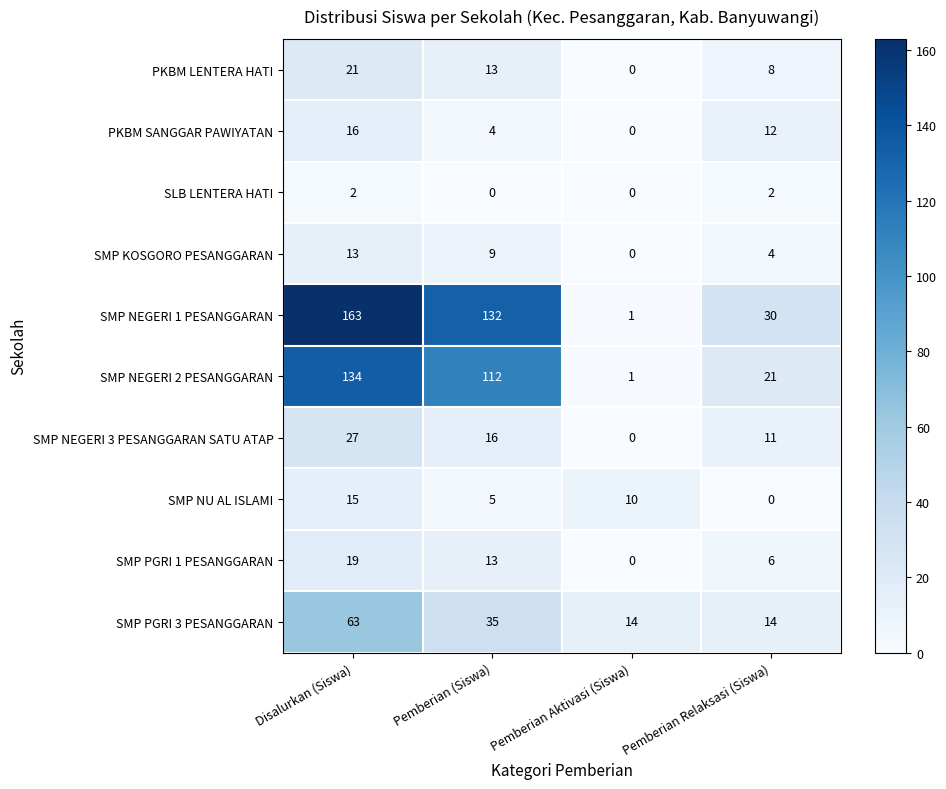

Rank the series at Disalurkan (Siswa) from lowest to highest value.

SLB LENTERA HATI, SMP KOSGORO PESANGGARAN, SMP NU AL ISLAMI, PKBM SANGGAR PAWIYATAN, SMP PGRI 1 PESANGGARAN, PKBM LENTERA HATI, SMP NEGERI 3 PESANGGARAN SATU ATAP, SMP PGRI 3 PESANGGARAN, SMP NEGERI 2 PESANGGARAN, SMP NEGERI 1 PESANGGARAN